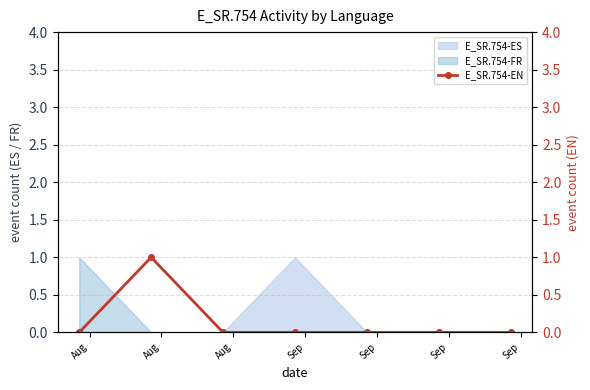

True or false: there are more than 1 points higher than both neighbors.

False